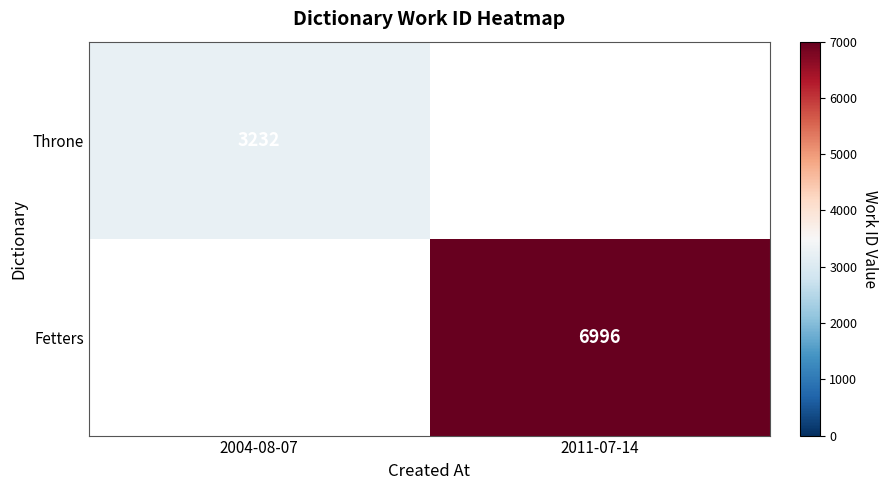

The Throne series shows 3232 at 2004-08-07. True or false?

True